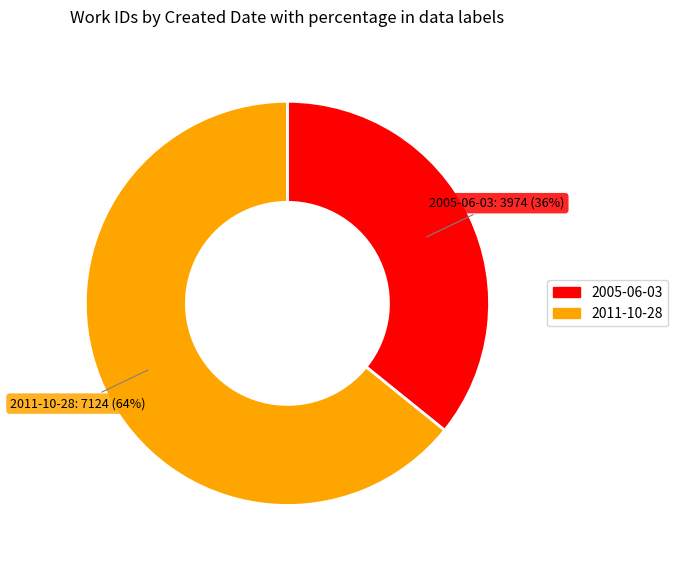

True or false: 2005-06-03 accounts for 36% of the total.

True